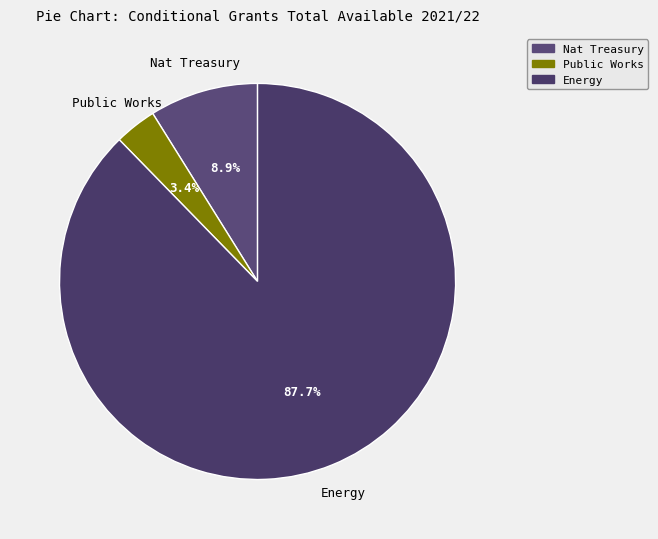

How many segments does this pie chart have?

3